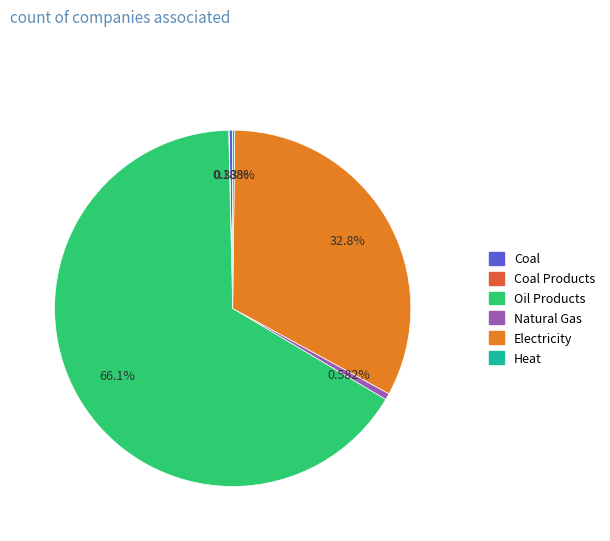

Does any single category account for the majority?

Yes